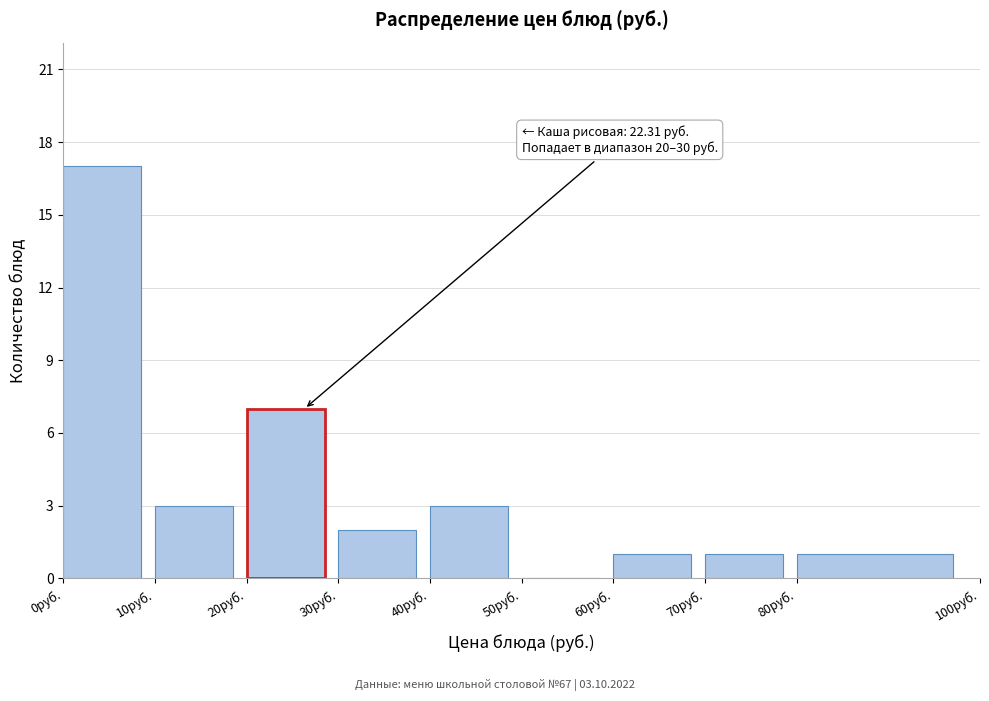

Over which range of the x-axis is the bar tallest?

0 to 10